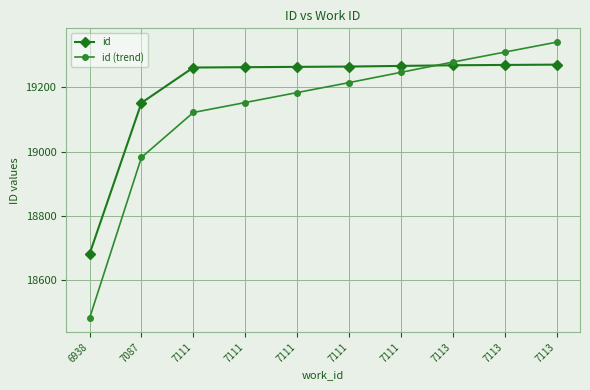

Reading left to right, what are all the values shown in this chart?

id: 18681	19152	19262	19263	19264	19265	19267	19269	19270	19271
id (trend): 18481	18982	19122	19153	19184	19215	19247	19279	19310	19341